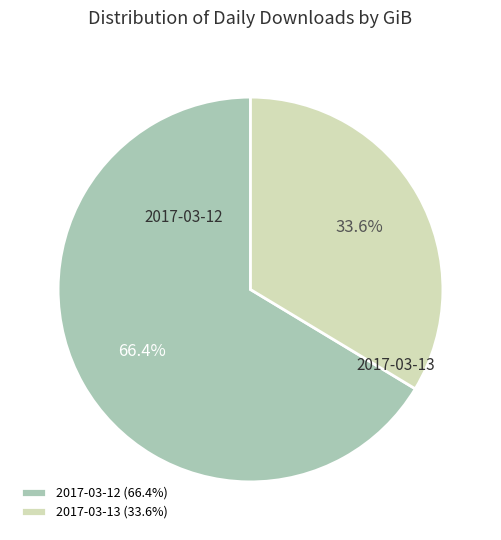

Rank the categories by value from highest to lowest.

2017-03-12, 2017-03-13